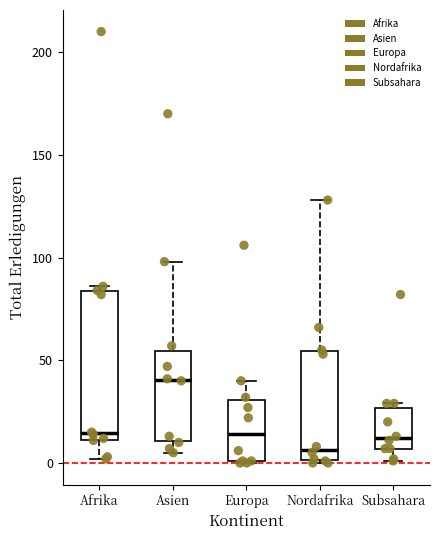

Which box is the tallest, from its lower edge to its upper edge?

Afrika